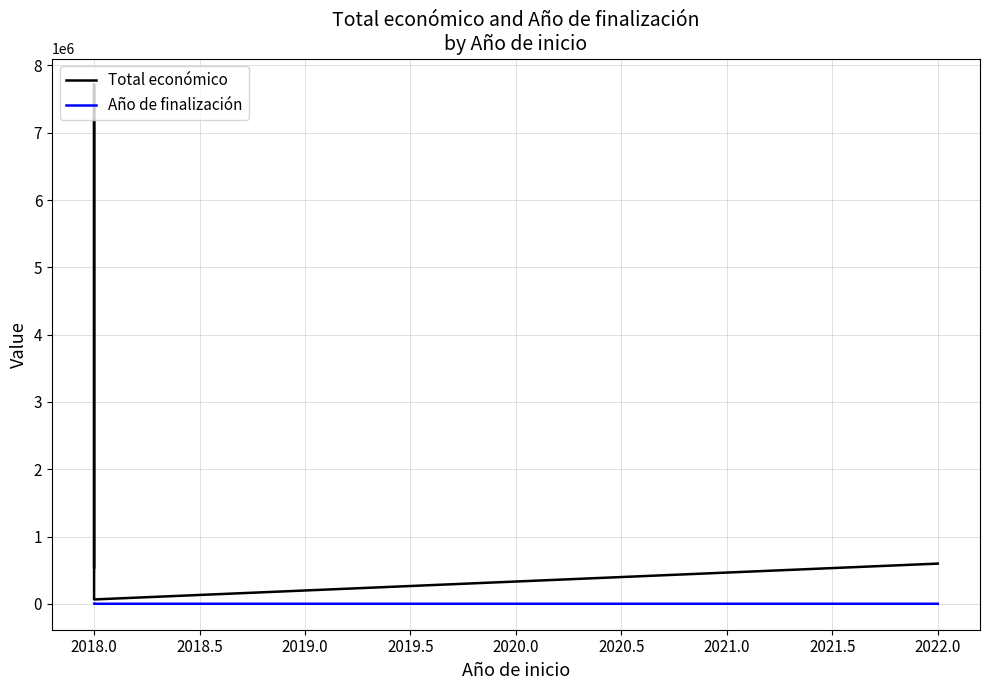

The value of Total económico at 2018.0 is 10976863. True or false?

False